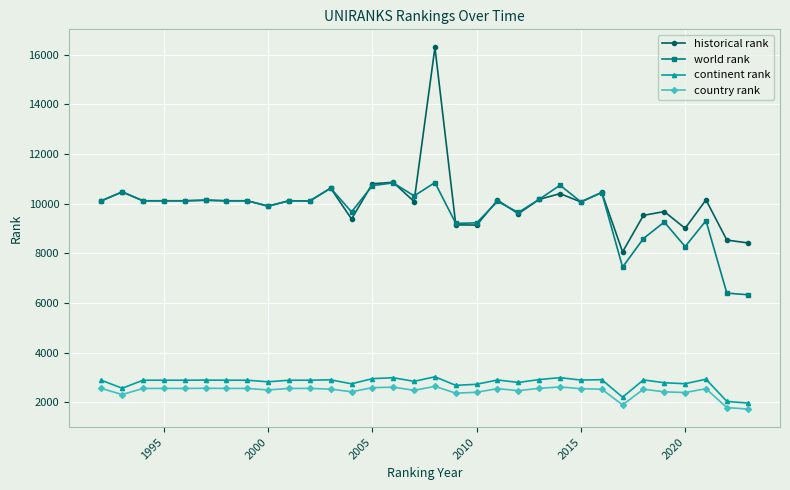

Which series has the largest range (max minus min)?

historical rank